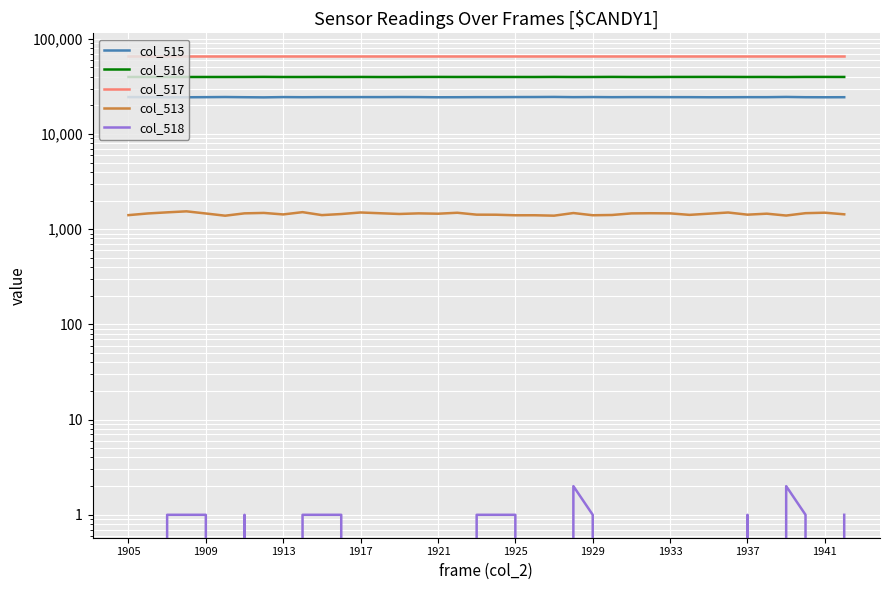

Is it true that col_518 equals 1 at 37?

False